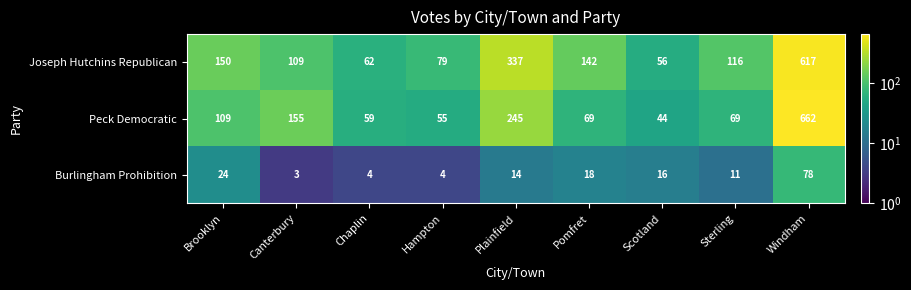

The Peck Democratic series shows 56 at Canterbury. True or false?

False